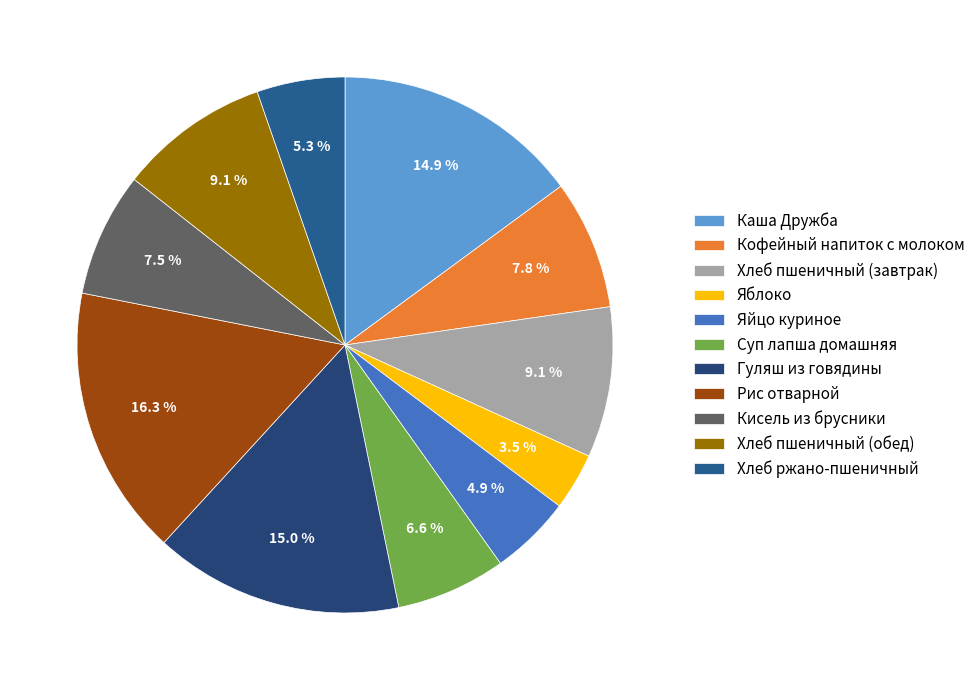

Do Кофейный напиток с молоком and Гуляш из говядины together represent more than half of the pie?

No